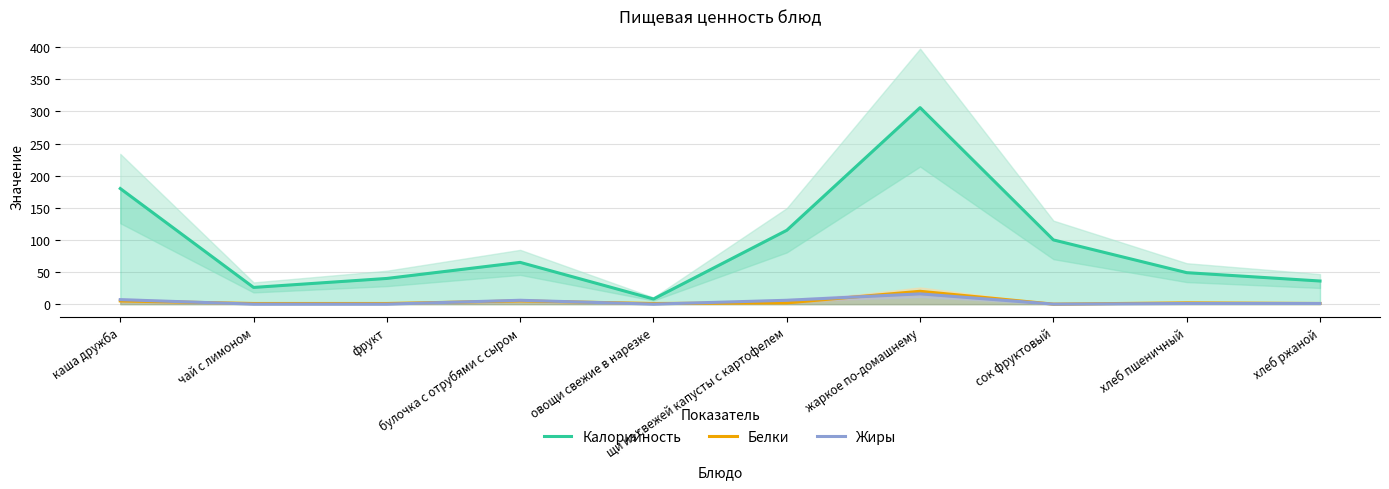

Reading left to right, extract all data points from this chart.

Калорийность: каша дружба=180	чай с лимоном=26	фрукт=40	булочка с отрубями с сыром=65	овощи свежие в нарезке=8	щи из свежей капусты с картофелем=115	жаркое по-домашнему=306	сок фруктовый=100	хлеб пшеничный=49	хлеб ржаной=36
Белки: каша дружба=5	чай с лимоном=1	фрукт=1	булочка с отрубями с сыром=5	овощи свежие в нарезке=1	щи из свежей капусты с картофелем=2	жаркое по-домашнему=20	сок фруктовый=0	хлеб пшеничный=2	хлеб ржаной=1
Жиры: каша дружба=7	чай с лимоном=0	фрукт=0	булочка с отрубями с сыром=6	овощи свежие в нарезке=0	щи из свежей капусты с картофелем=6	жаркое по-домашнему=16	сок фруктовый=0	хлеб пшеничный=1	хлеб ржаной=1